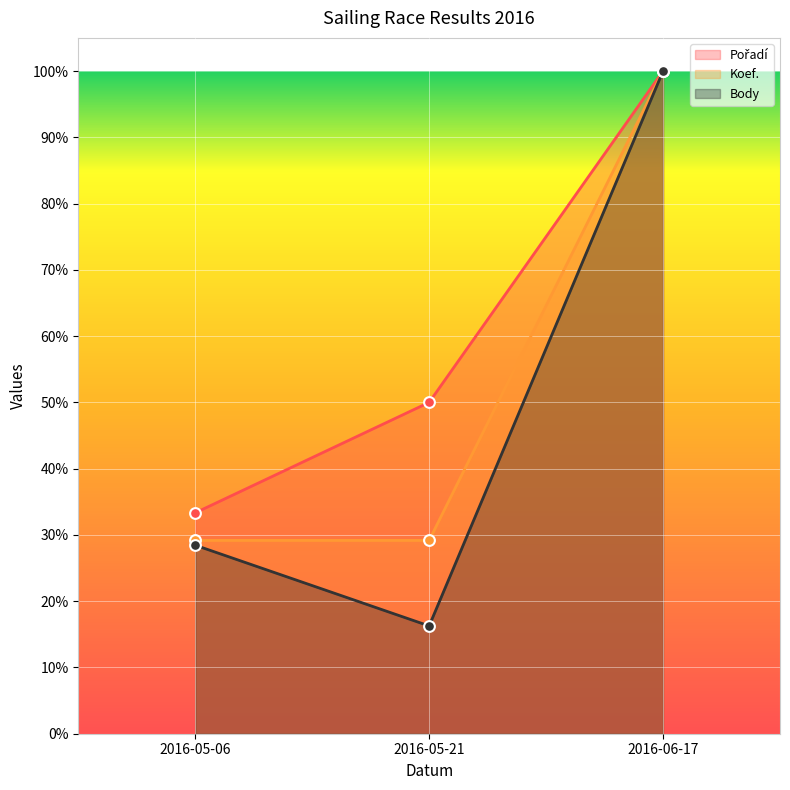

Which series has the widest spread of Y values?

Body